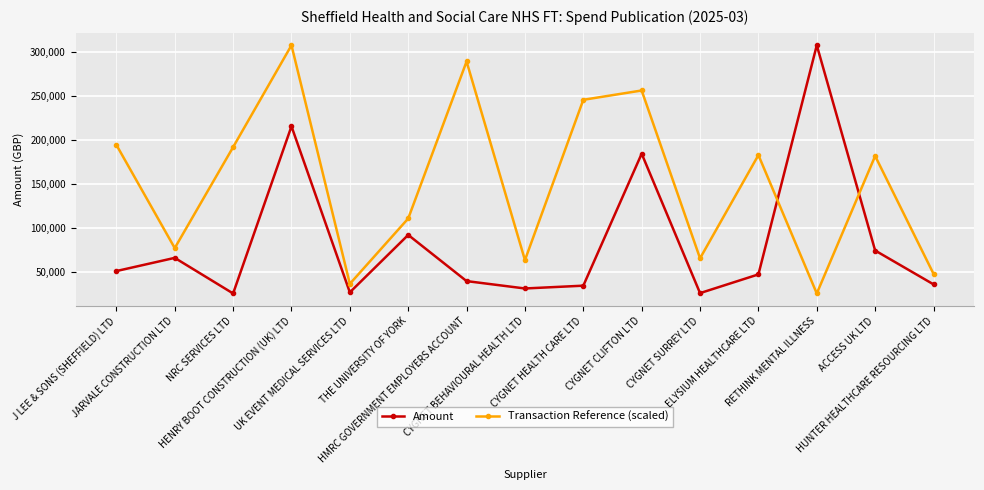

At which label does Amount first exceed 46746?

J LEE & SONS (SHEFFIELD) LTD